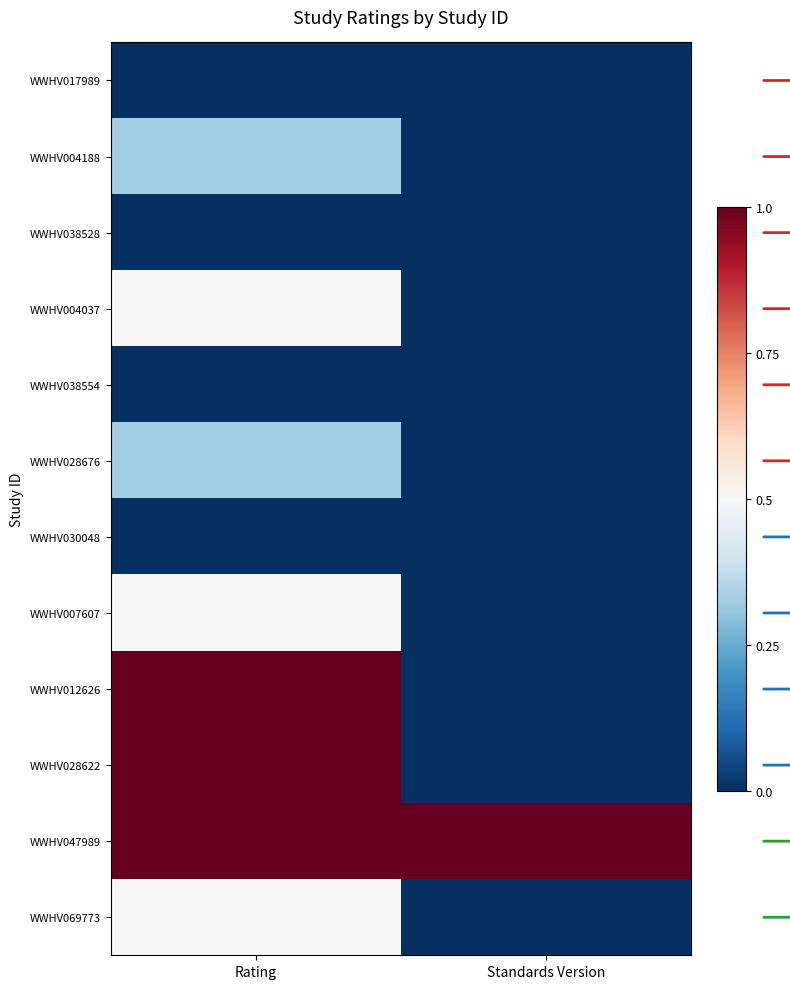

Rank the series by their maximum value, from highest to lowest.

WWHV012626, WWHV028622, WWHV047989, WWHV004037, WWHV007607, WWHV069773, WWHV004188, WWHV028676, WWHV017989, WWHV038528, WWHV038554, WWHV030048